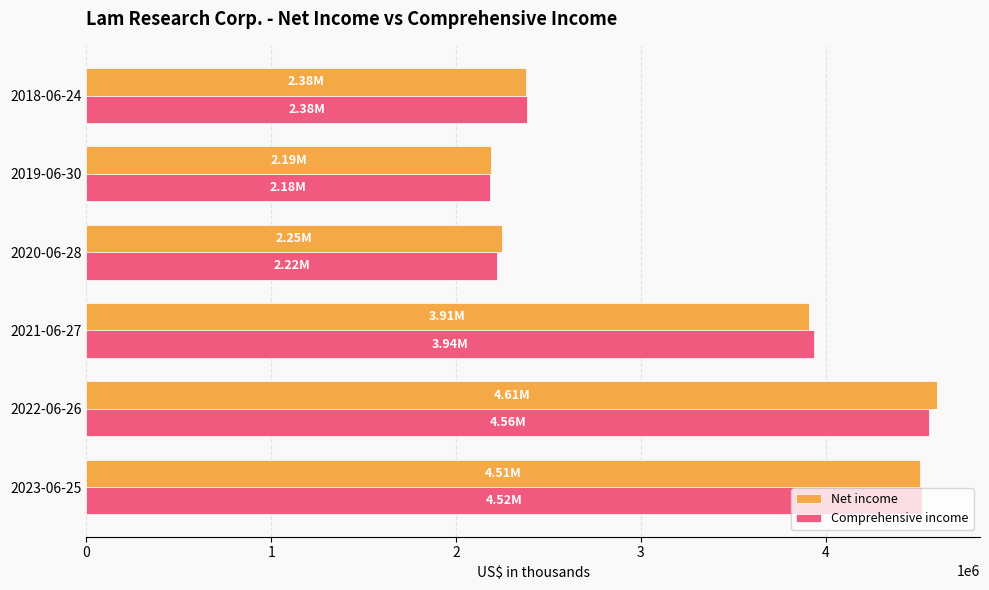

Rank the series by their maximum value, from lowest to highest.

Comprehensive income, Net income